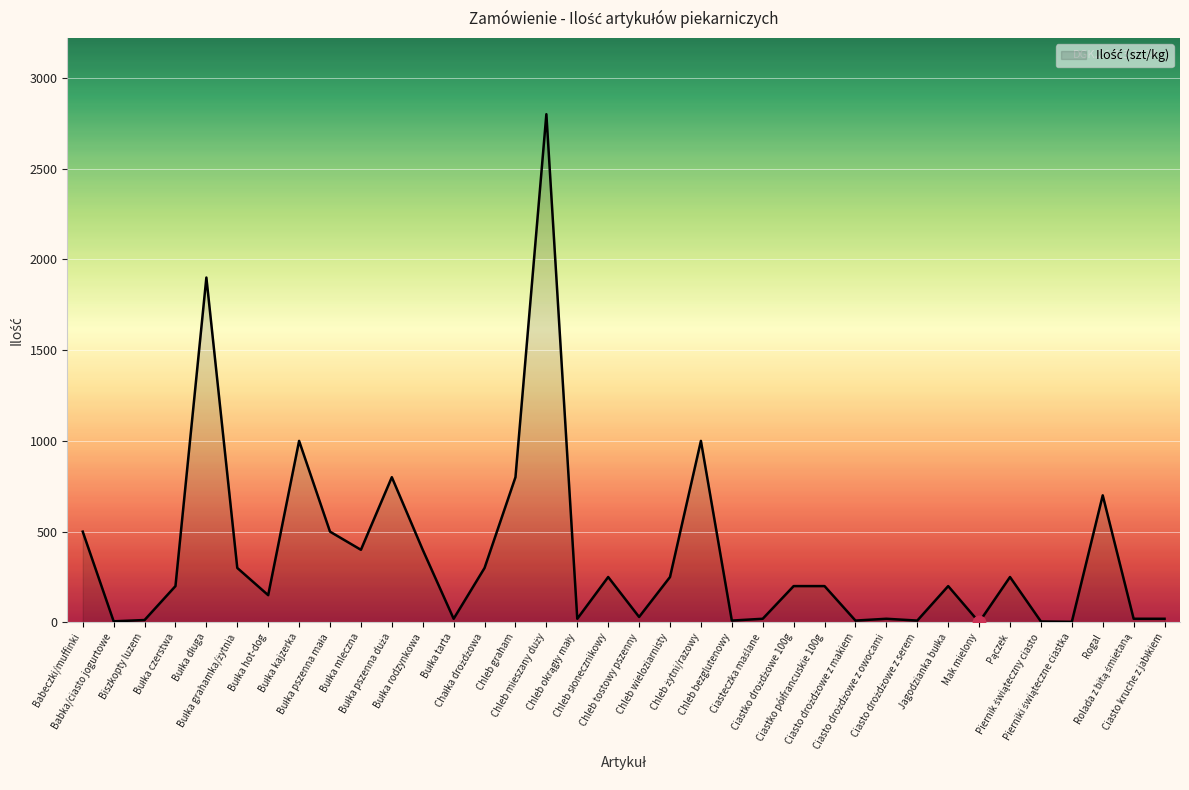

What is the difference between the maximum and minimum values?

2799